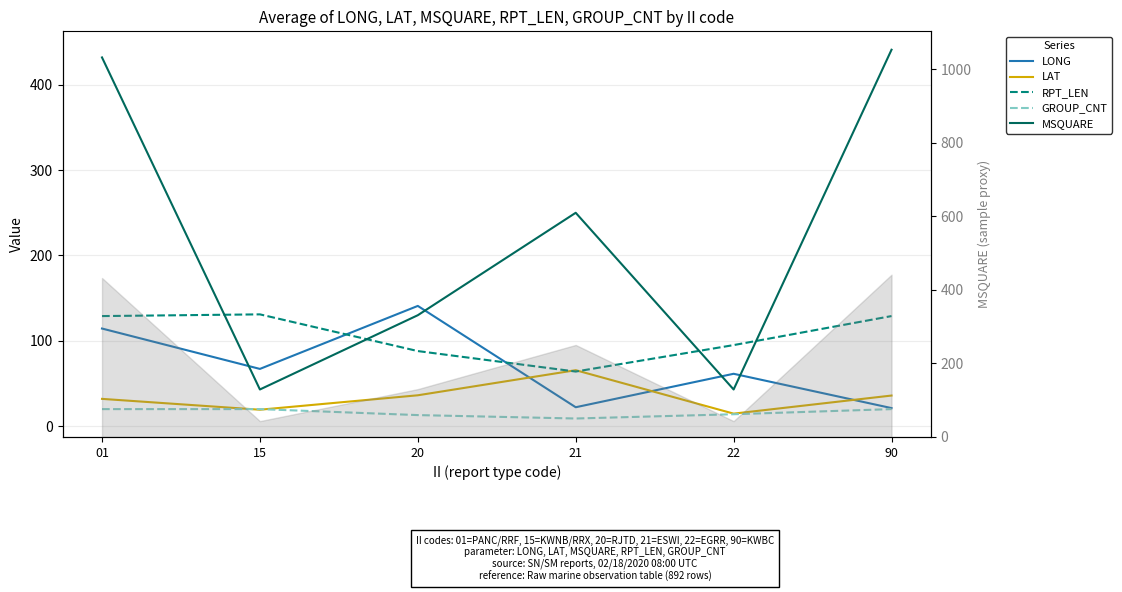

True or false: GROUP_CNT has a value of 13.0 at 20.

True